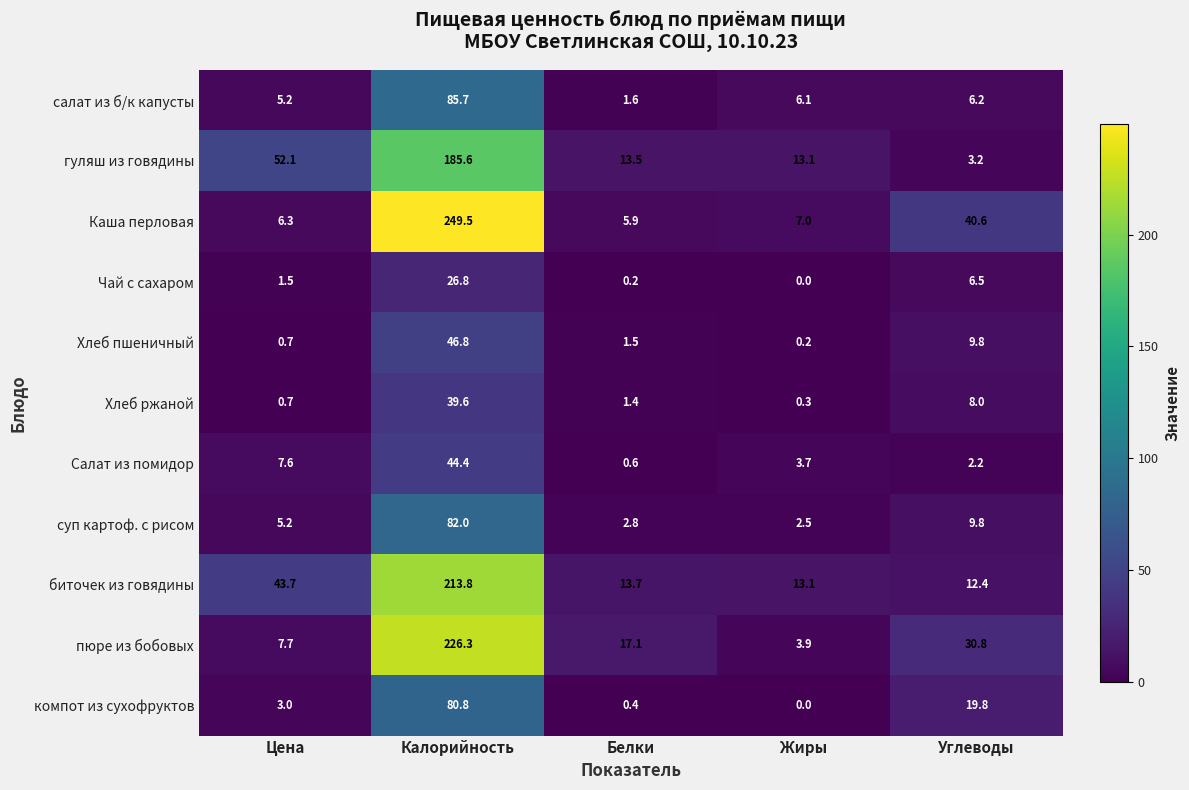

What is the difference between the maximum and minimum values in the пюре из бобовых series?

222.4